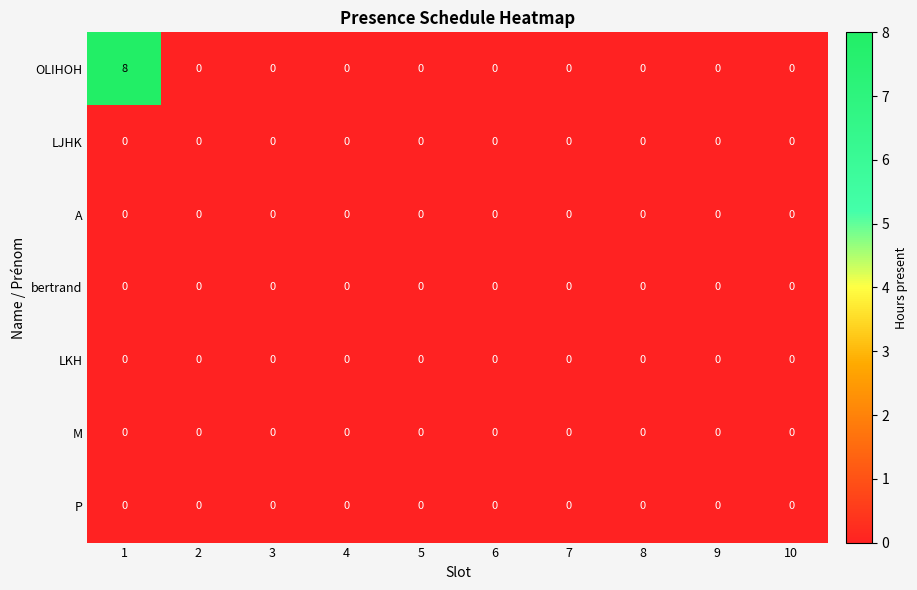

How many distinct data groups are displayed?

7